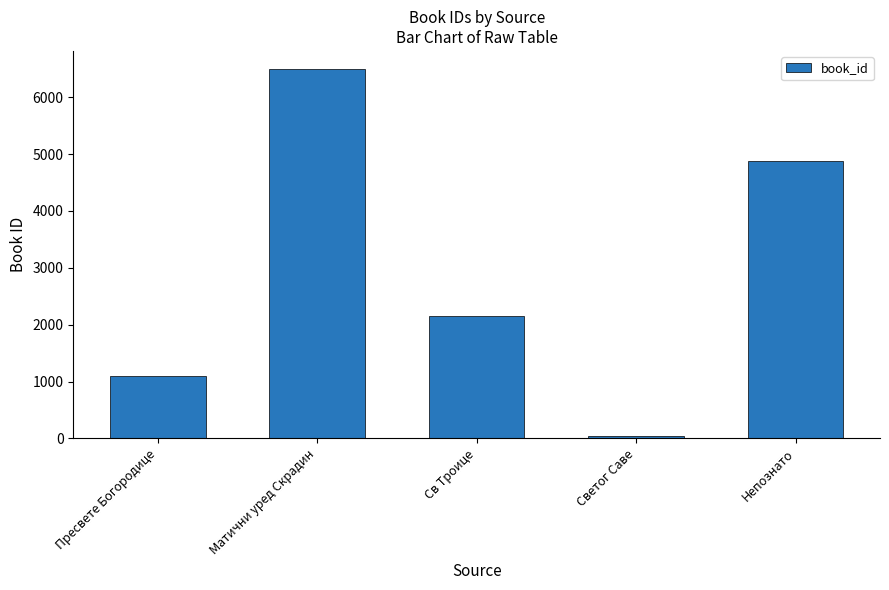

What value does the data have at Светог Саве, to the nearest 10?

50